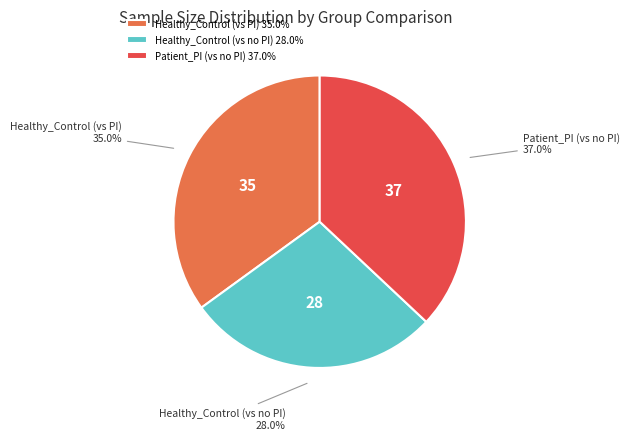

How much of the chart is everything except Healthy_Control (vs no PI)?

72.0%